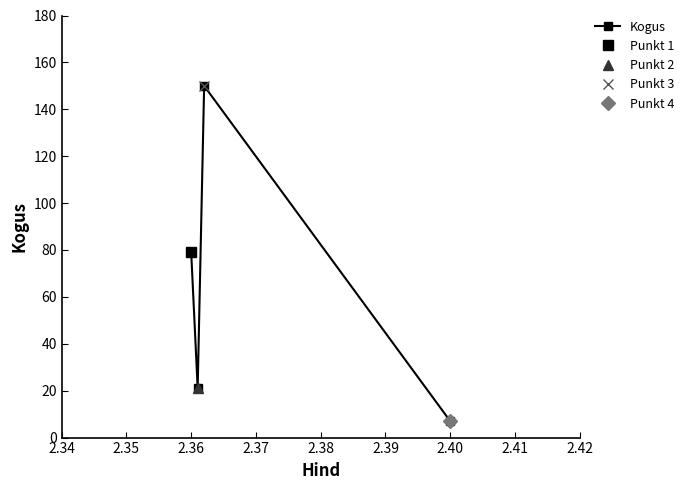

Reading right to left, transcribe all the data shown in this chart.

7	150	21	79